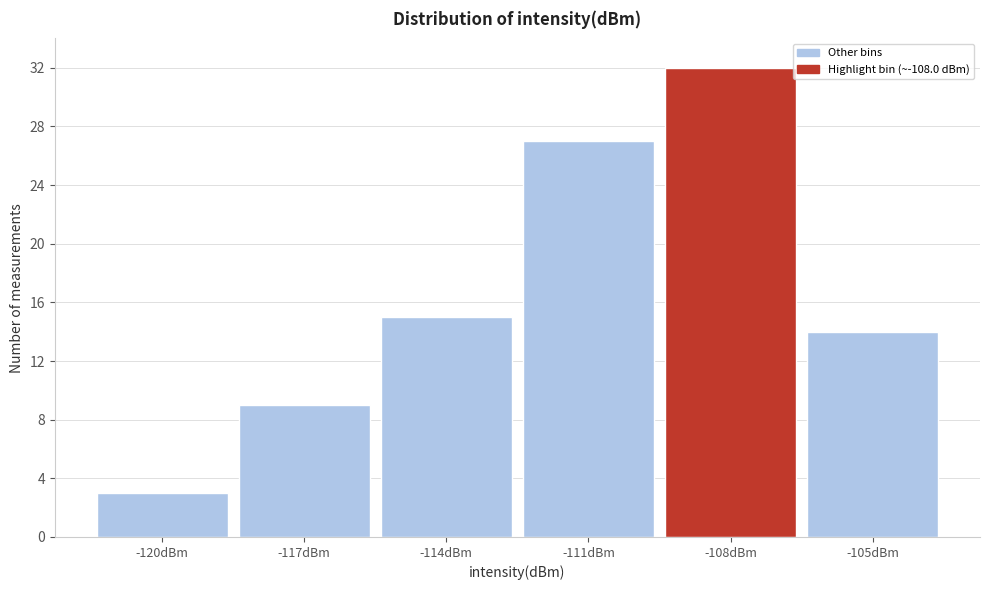

Reading left to right, transcribe all the data shown in this chart.

3	9	15	27	32	14